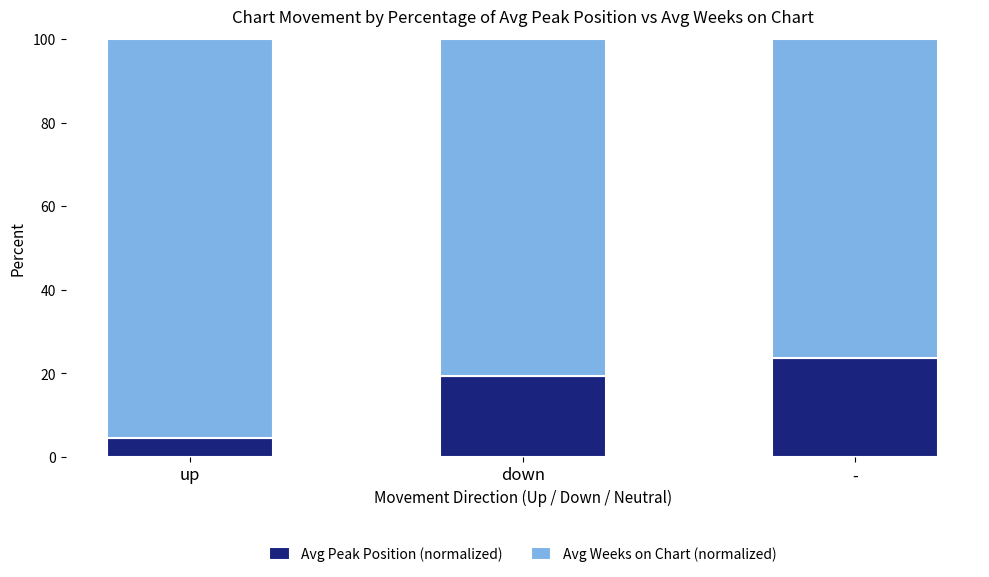

How many data points in Avg Peak Position (normalized) are above 19?

2